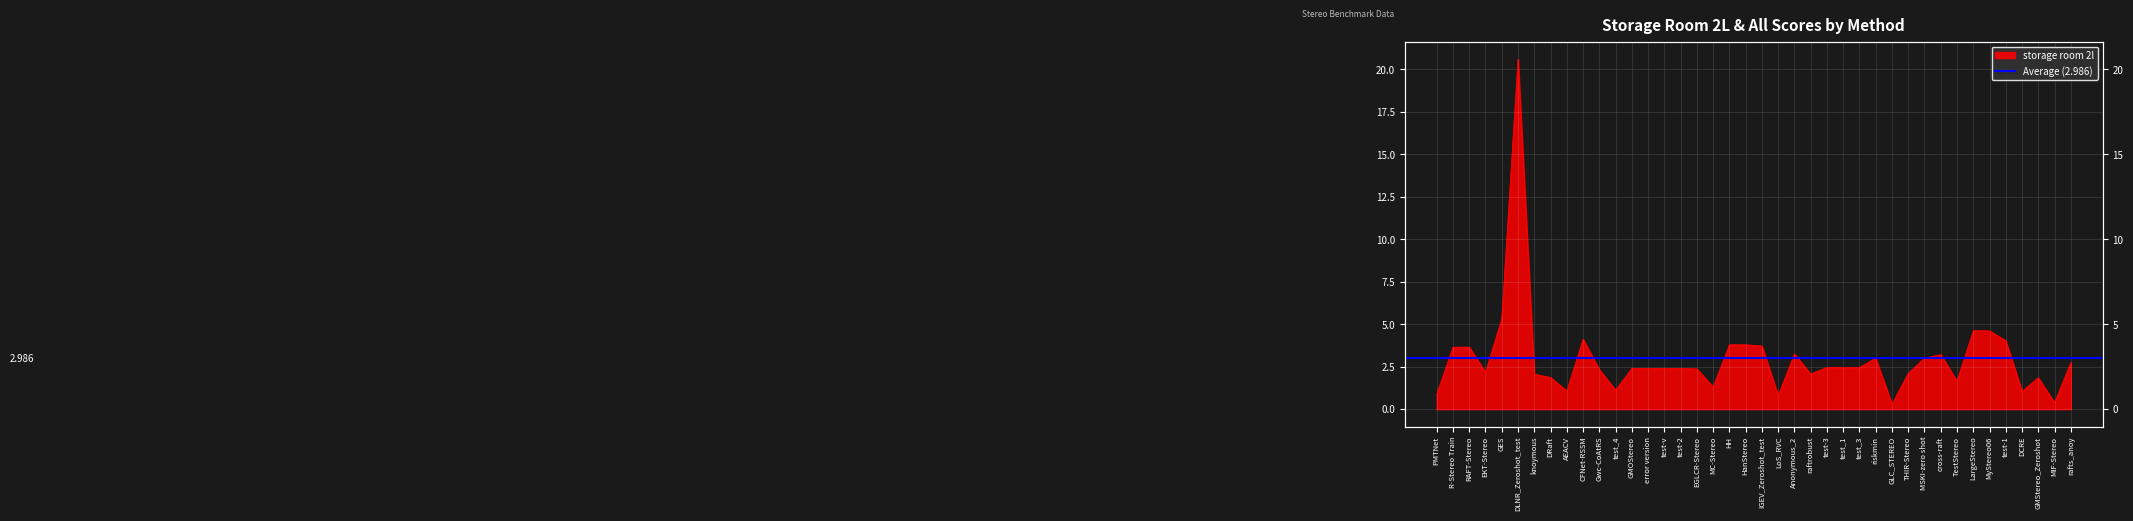

At which label does the data first exceed 2?

R-Stereo Train